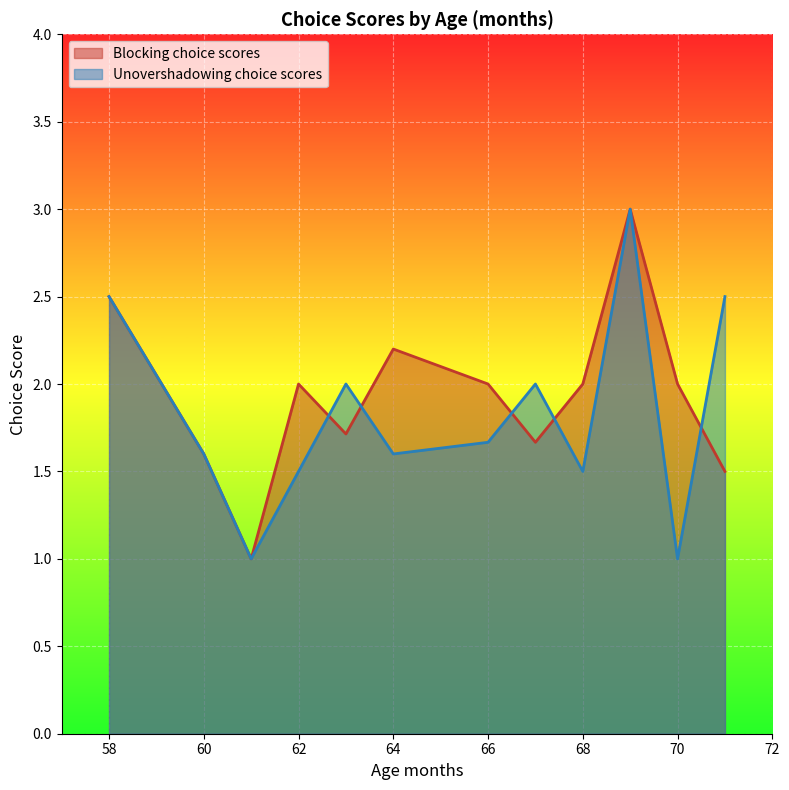

What is the difference between the Blocking choice scores values at 10 and 2?

1